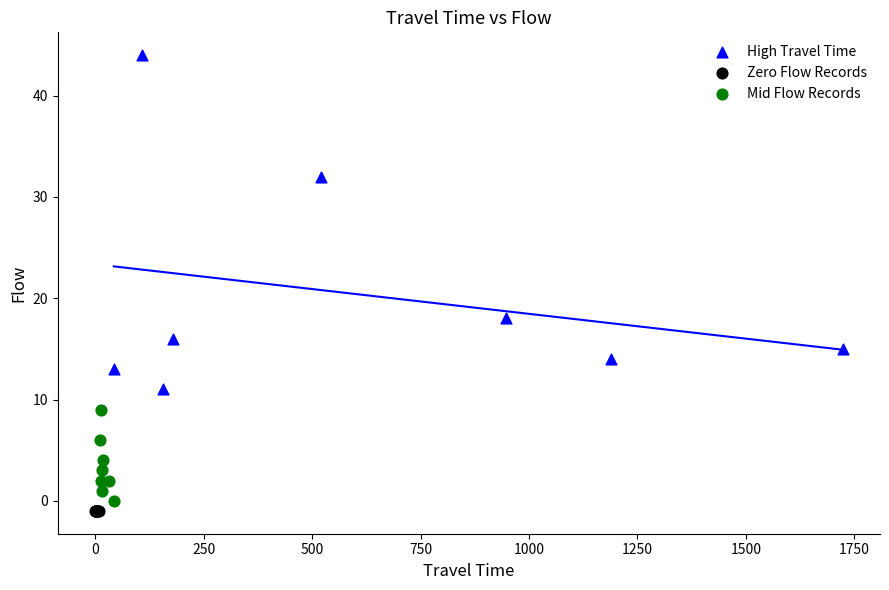

Which series contains the highest Y value?

High Travel Time